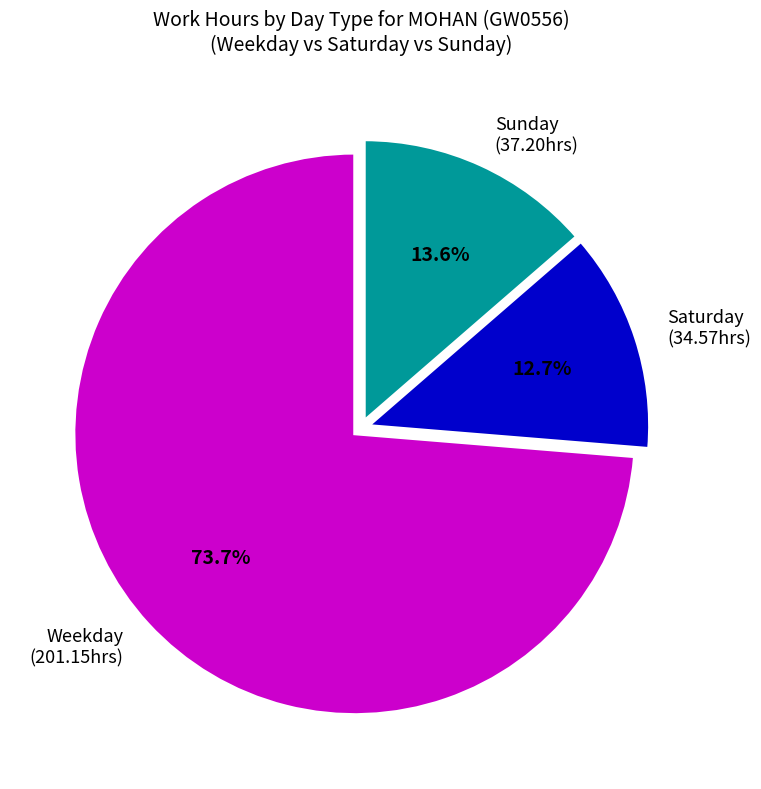

Does any single category account for the majority?

Yes